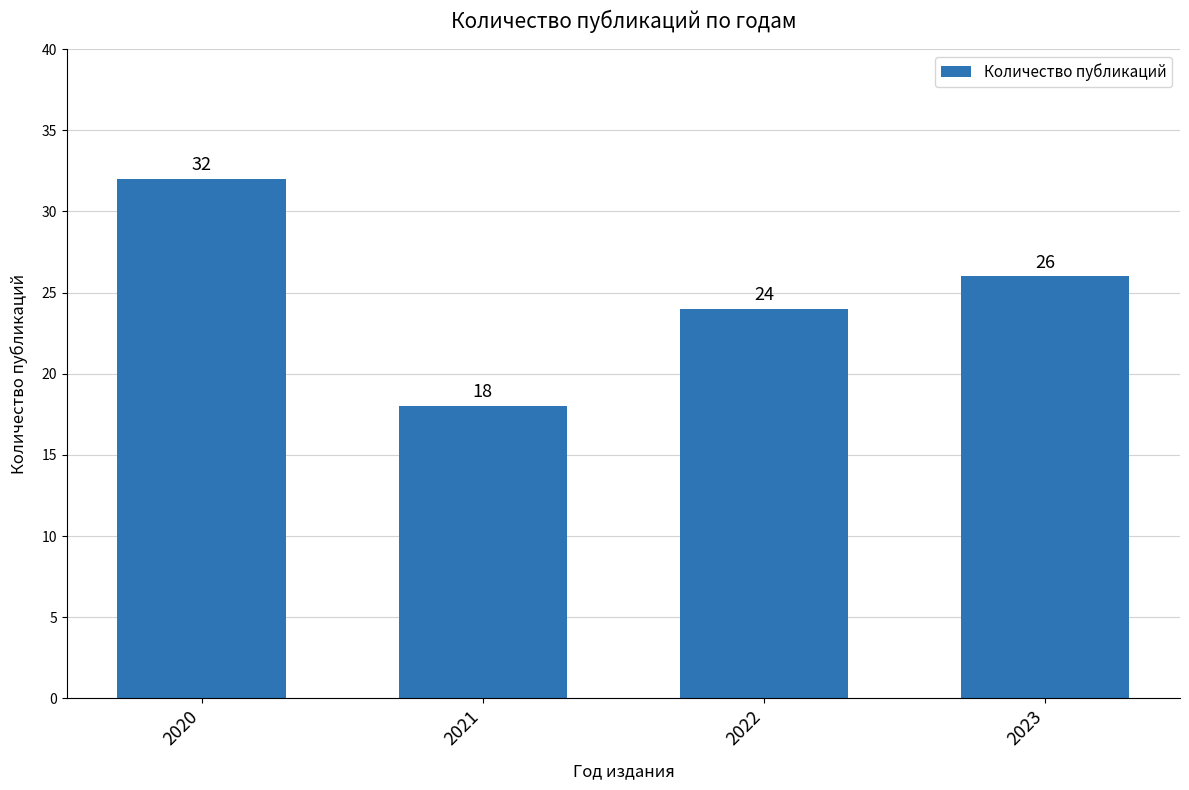

The value at 2020 is 58. True or false?

False